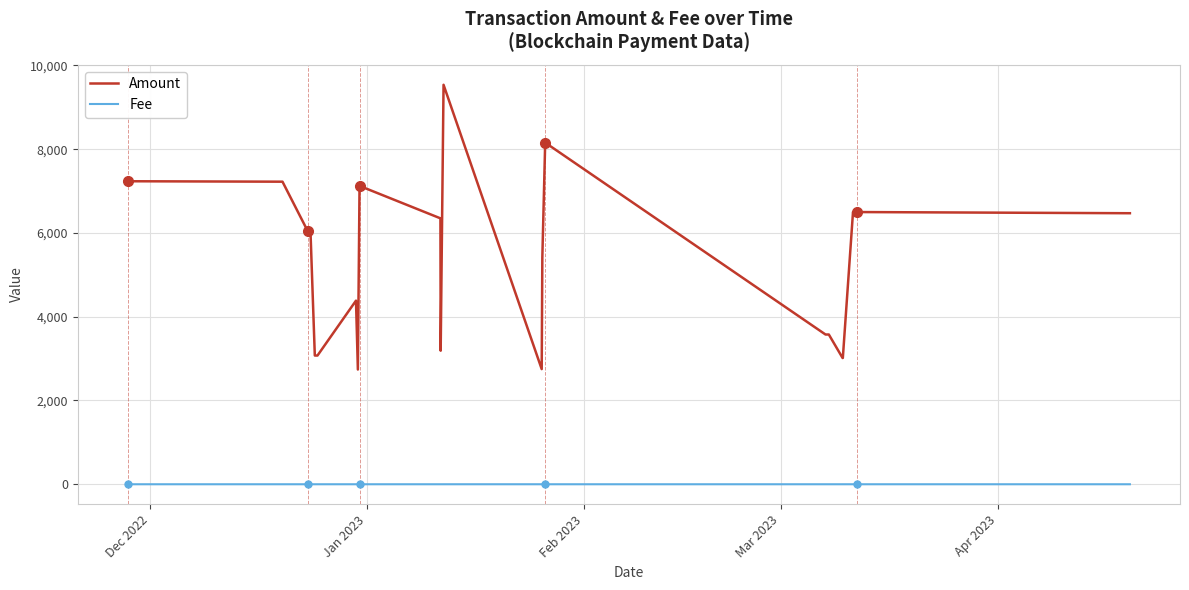

True or false: Fee and Amount intersect in this chart.

False